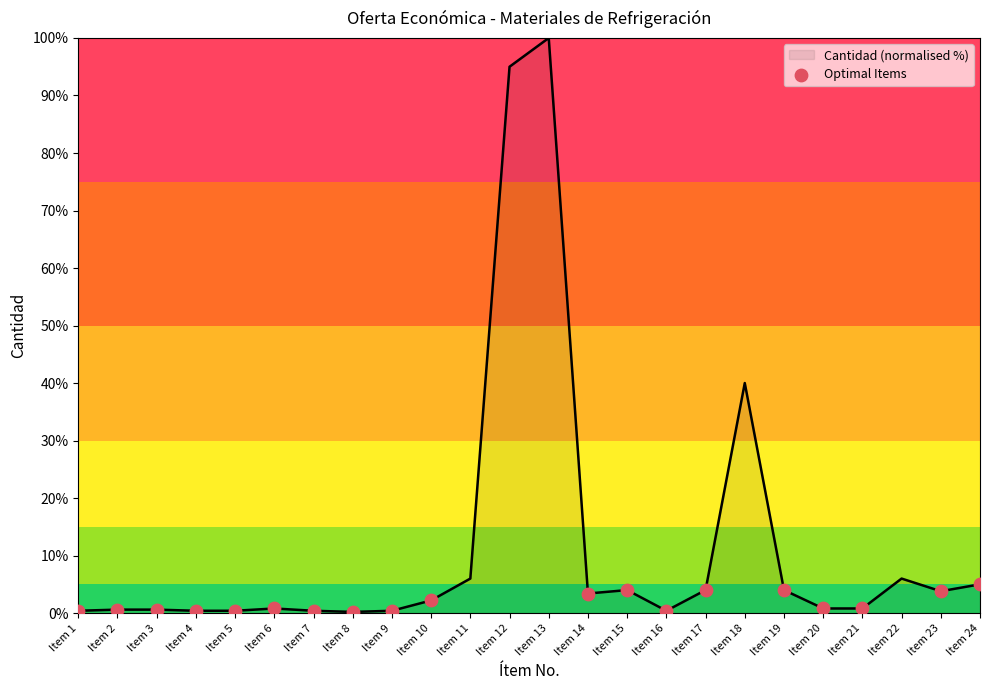

What is the change in value from Item 2 to Item 18?

+39.4